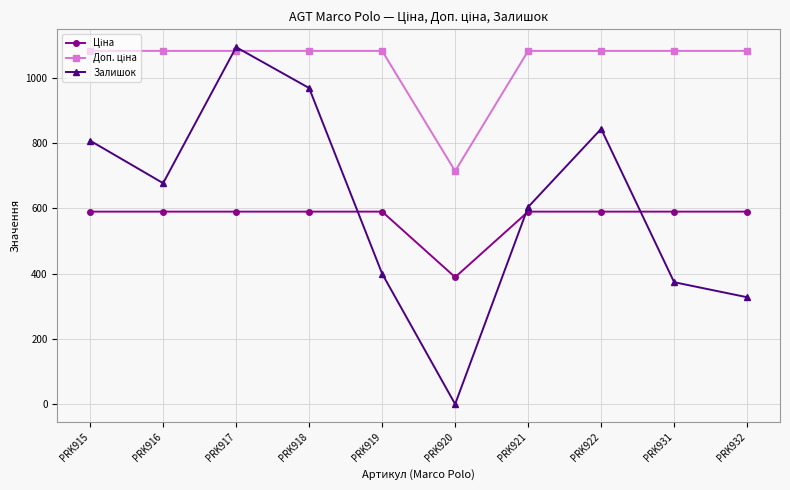

What is the greatest value displayed?

1093.0